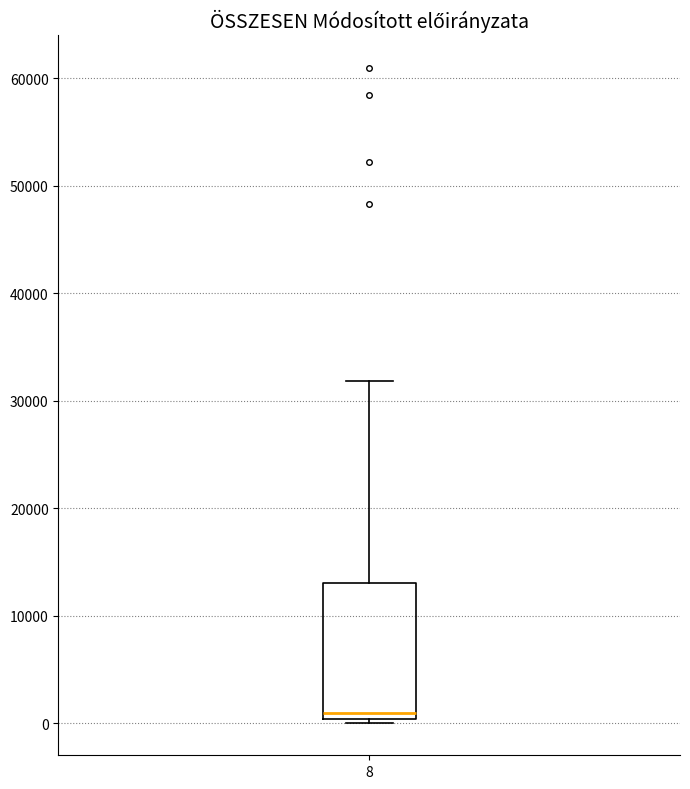

Read this box plot against the y-axis: the position of the median line, the range covered by the box, and the ends of both whiskers. The values are not printed on the chart, so give them approximately, as read against the axis.

median 1000, box 0 to 13000, whiskers 0 to 32000